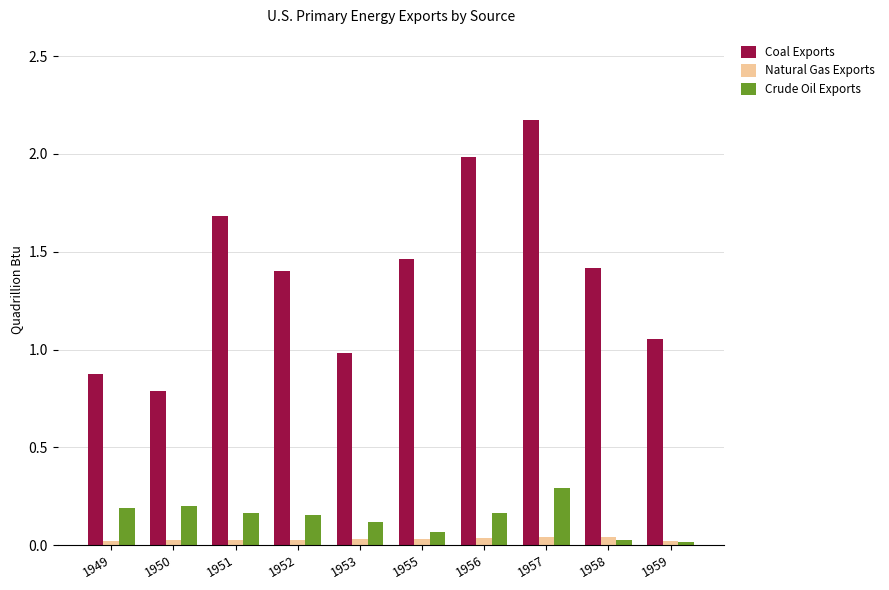

Rank the series by their maximum value, from lowest to highest.

Natural Gas Exports, Crude Oil Exports, Coal Exports